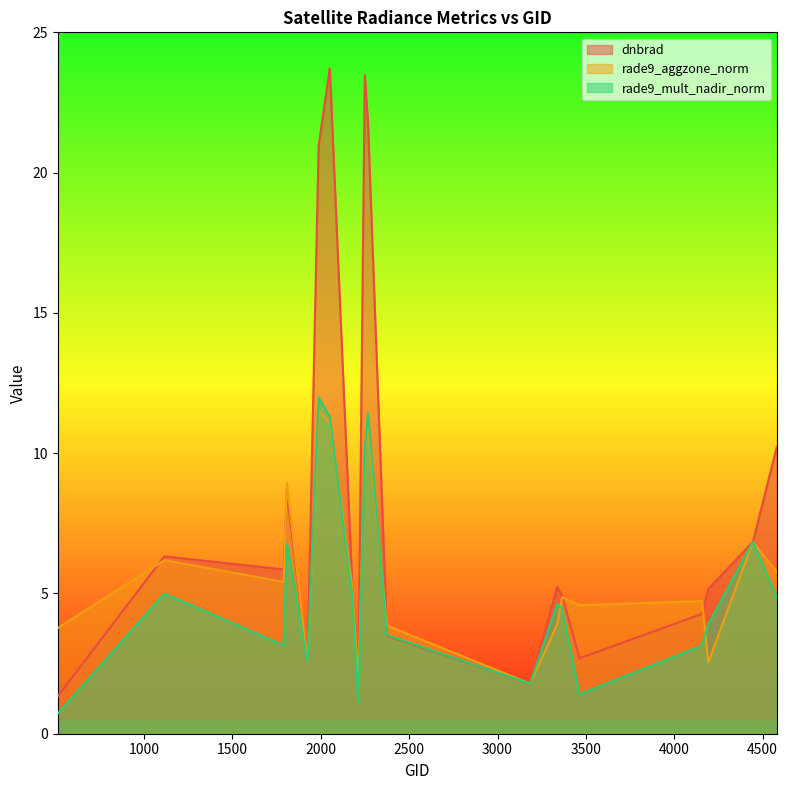

Reading right to left, list all the values displayed in this chart.

dnbrad: 10.2	6.8	5.2	4.3	2.7	4.9	5.2	1.8	3.5	21.8	23.5	2.0	5.5	23.7	21.0	2.5	8.6	5.9	6.3	1.3
rade9_aggzone_norm: 5.8	6.8	2.5	4.7	4.6	4.9	3.9	1.8	3.9	11.0	10.1	1.9	5.3	11.1	11.5	2.5	8.9	5.4	6.2	3.8
rade9_mult_nadir_norm: 4.9	6.8	3.9	3.1	1.4	4.5	4.6	1.8	3.5	11.4	10.1	1.1	5.0	11.3	12.0	2.5	6.8	3.2	5.0	0.7